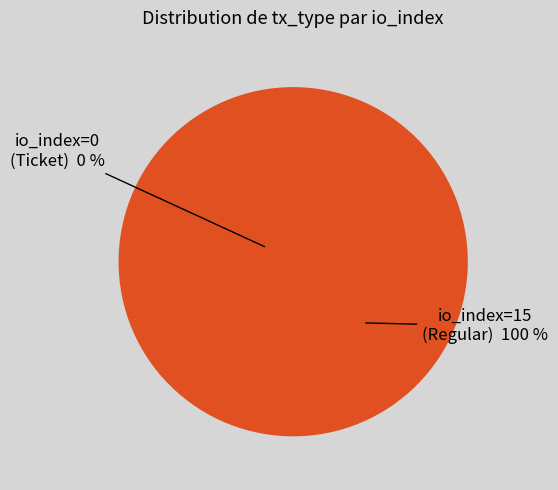

To the nearest percent, what is the difference between the largest and smallest slice percentages?

100%